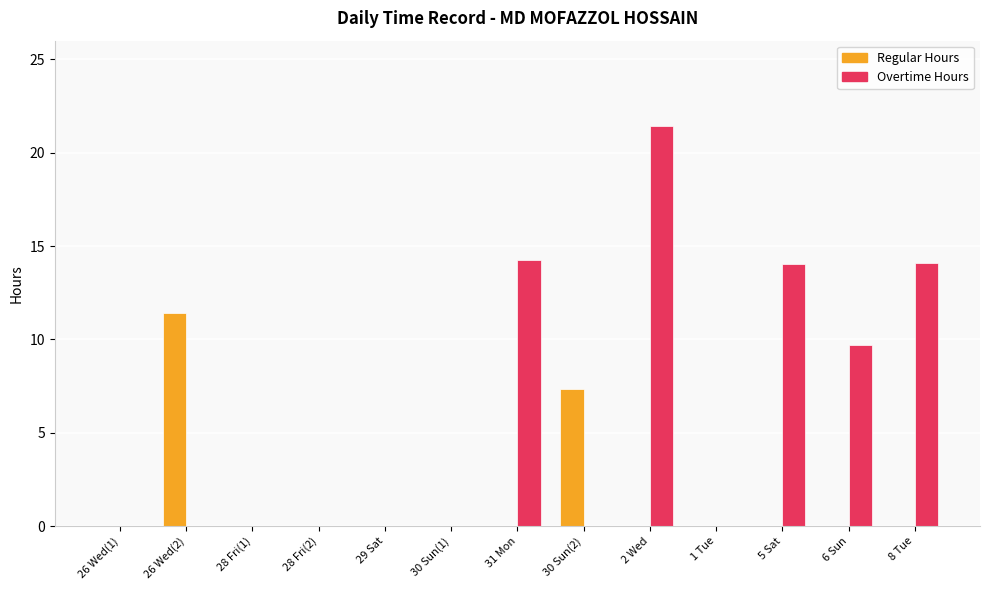

What is the maximum value for Regular Hours?

11.4